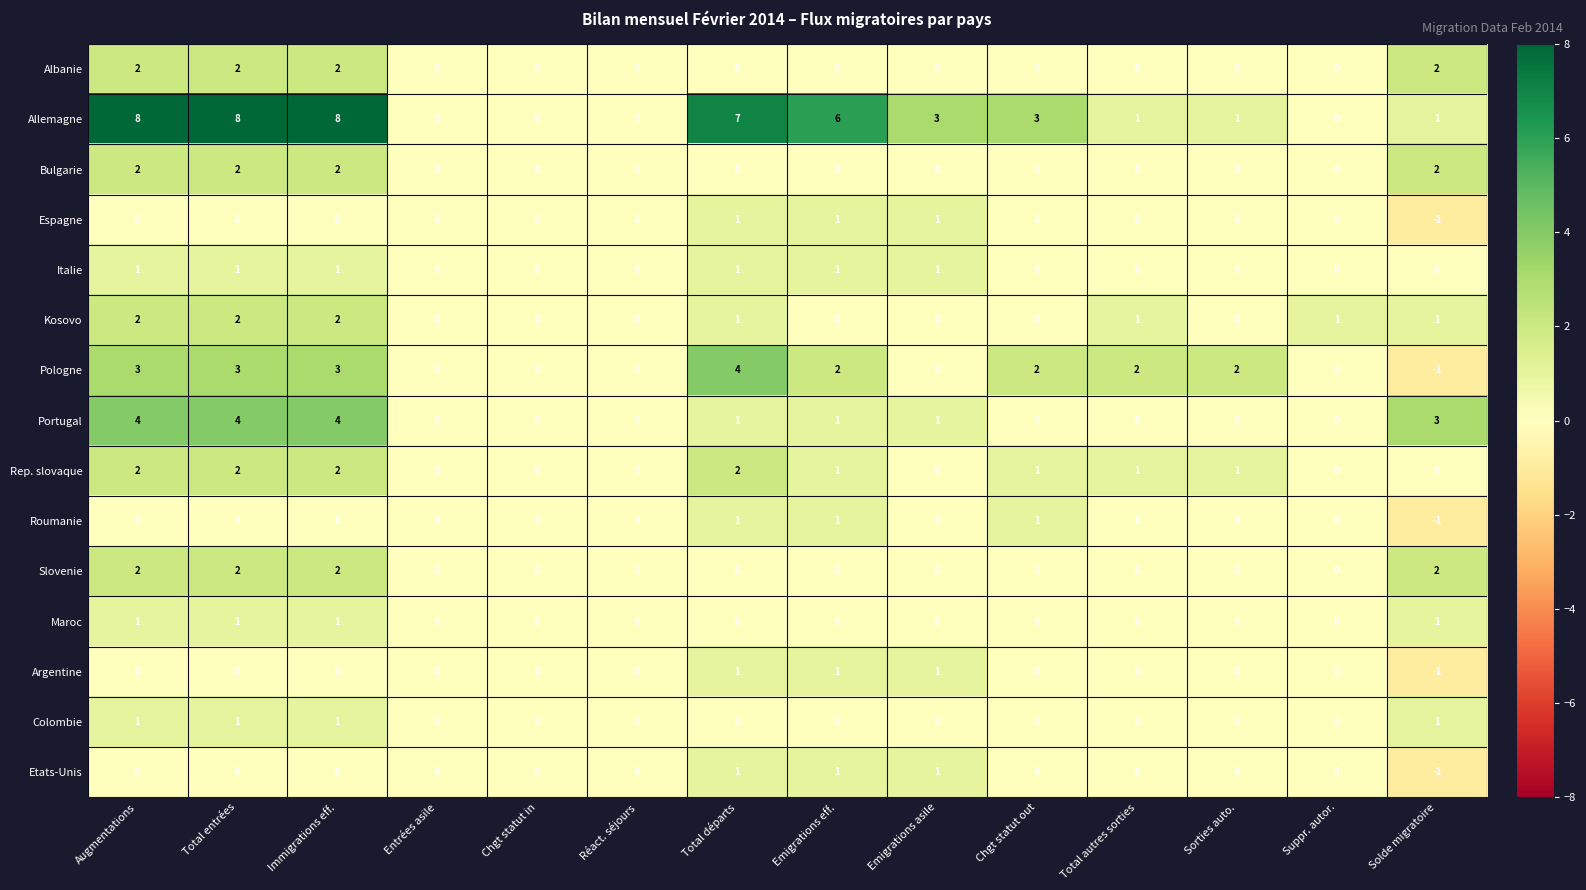

What is the spread (max minus min) of values at Total départs?

7